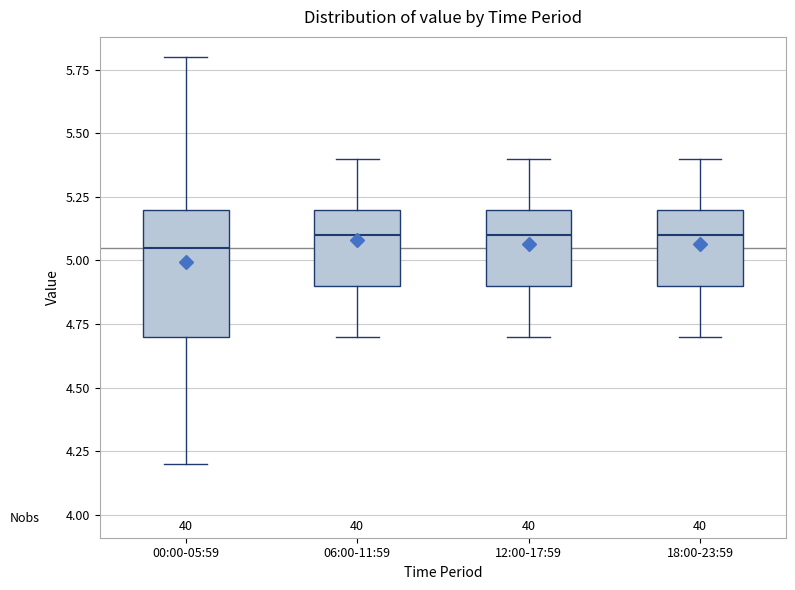

Reading left to right, transcribe this box plot: for each box, give where its median line is, the range the box spans, and where its two whiskers end, as read against the y-axis. The values are not printed on the chart, so give them approximately, as read against the axis.

00:00-05:59: median 5.05, box 4.70 to 5.20, whiskers 4.20 to 5.80
06:00-11:59: median 5.10, box 4.90 to 5.20, whiskers 4.70 to 5.40
12:00-17:59: median 5.10, box 4.90 to 5.20, whiskers 4.70 to 5.40
18:00-23:59: median 5.10, box 4.90 to 5.20, whiskers 4.70 to 5.40